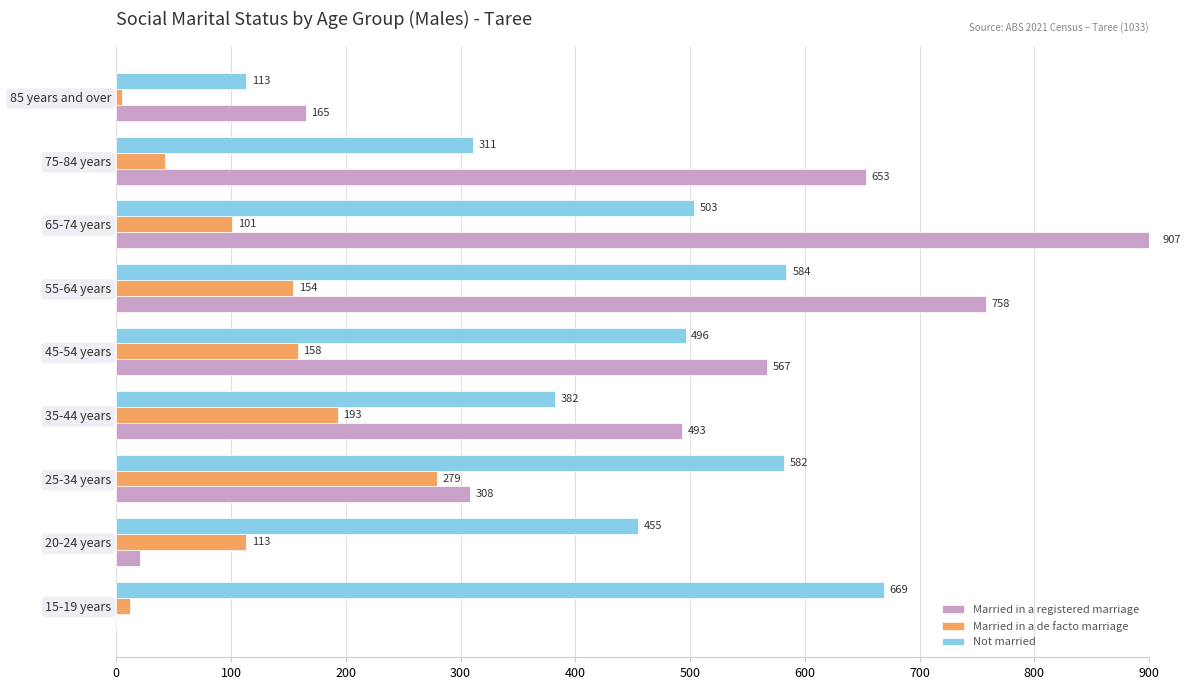

At which category is the sum across all series the highest?

65-74 years